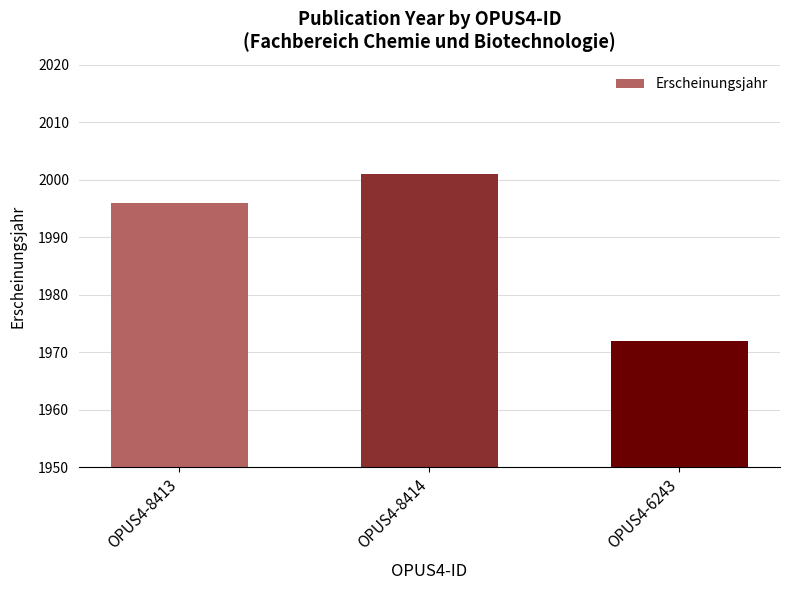

What is the value of the 2nd bar from the left?

2001